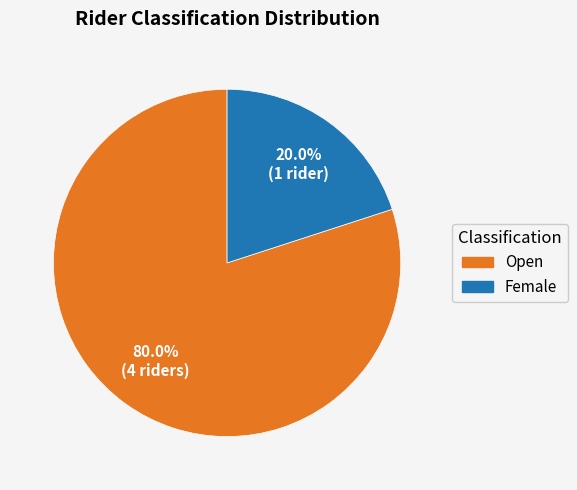

Which slice is the largest?

Open